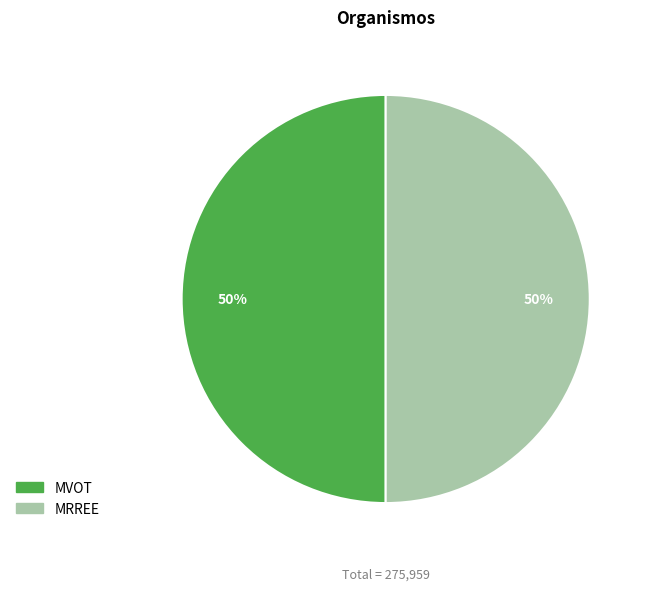

Combined, do MRREE and MVOT account for over 50%?

Yes